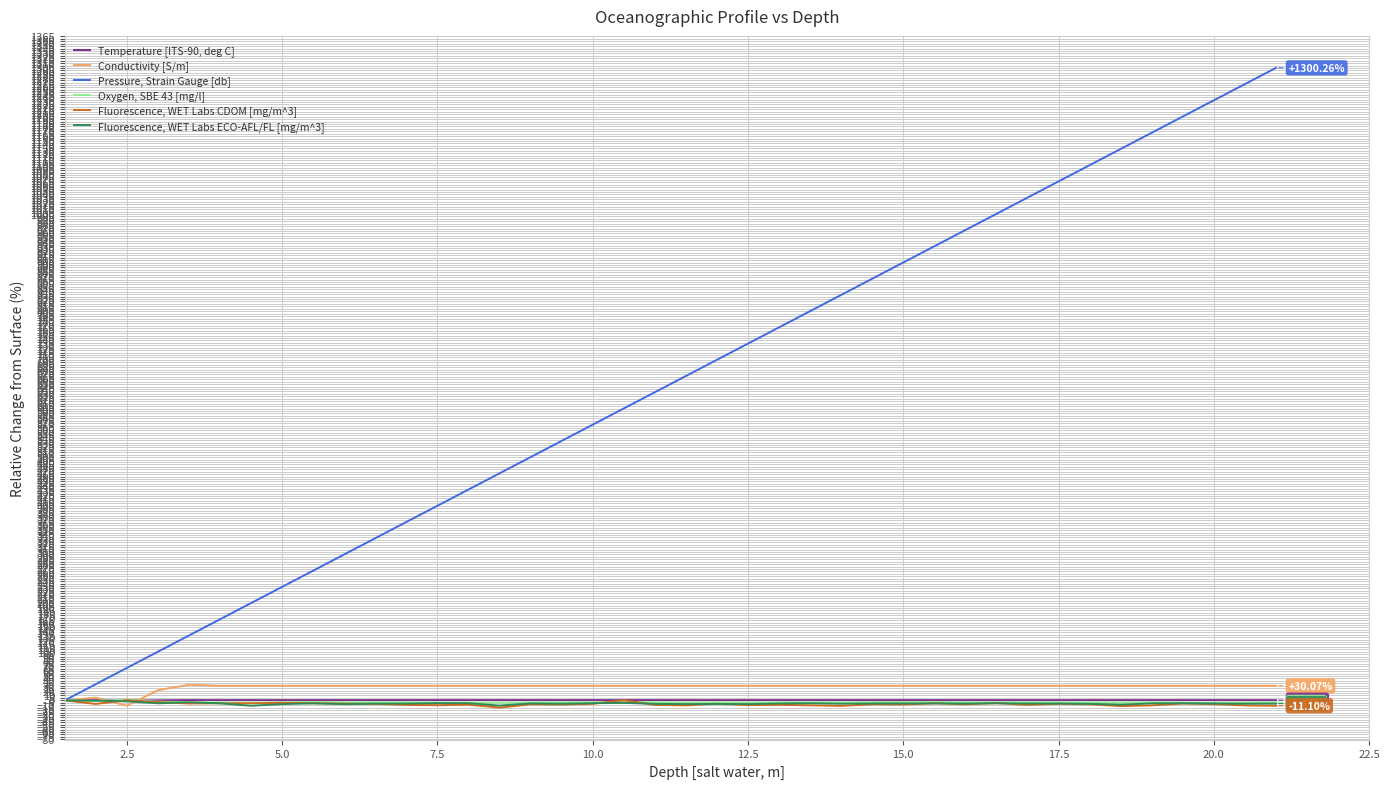

Which series has the widest spread of values?

Pressure, Strain Gauge [db]